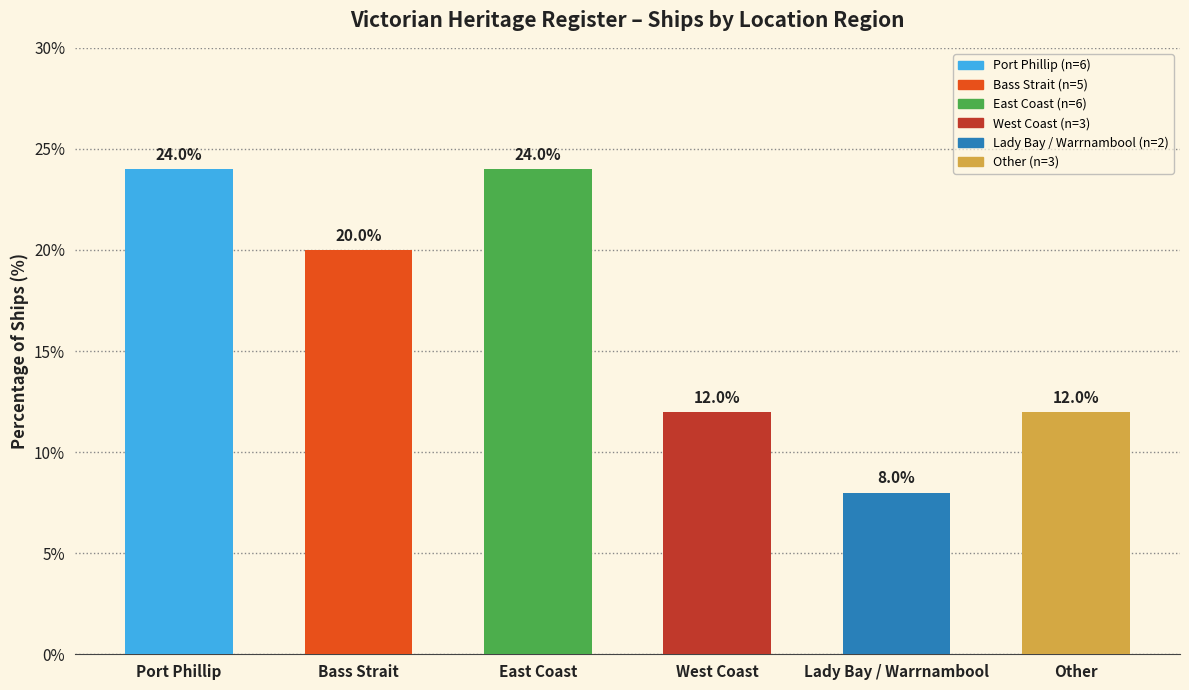

What is the difference between the values at Other and Port Phillip?

12